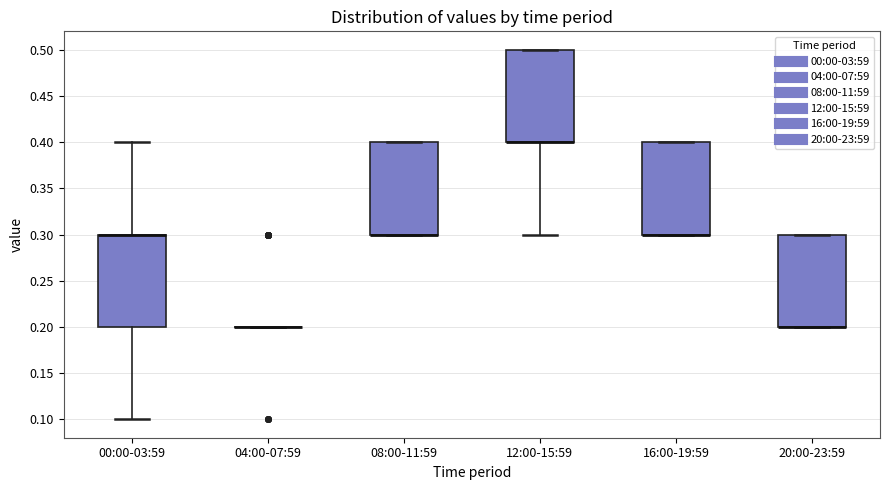

Reading left to right, read every box against the y-axis: the position of its median line, the range the box covers, and the ends of its whiskers. The values are not printed on the chart, so give them approximately, as read against the axis.

00:00-03:59: median 0.3 (drawn on the box's upper edge), box 0.2 to 0.3, whiskers 0.1 to 0.4
04:00-07:59: box collapsed to a line at 0.2, whiskers 0.2 to 0.2
08:00-11:59: median 0.3 (drawn on the box's lower edge), box 0.3 to 0.4, whiskers 0.3 to 0.4
12:00-15:59: median 0.4 (drawn on the box's lower edge), box 0.4 to 0.5, whiskers 0.3 to 0.5
16:00-19:59: median 0.3 (drawn on the box's lower edge), box 0.3 to 0.4, whiskers 0.3 to 0.4
20:00-23:59: median 0.2 (drawn on the box's lower edge), box 0.2 to 0.3, whiskers 0.2 to 0.3